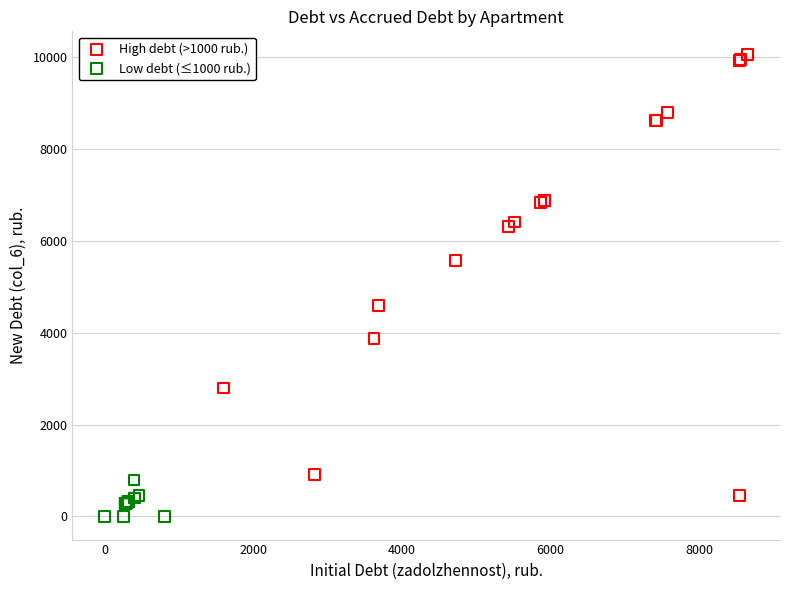

Which series reaches the minimum Y coordinate?

Low debt (≤1000 rub.)